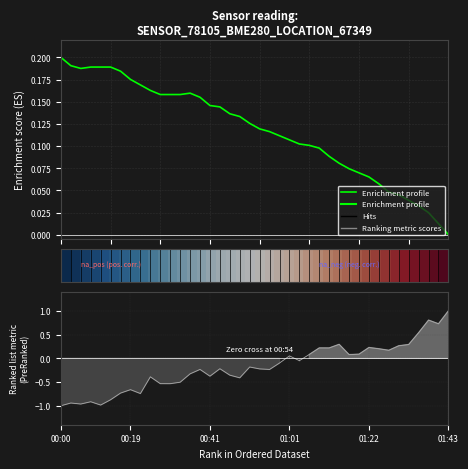

At how many categories does at least one series exceed 0?

40